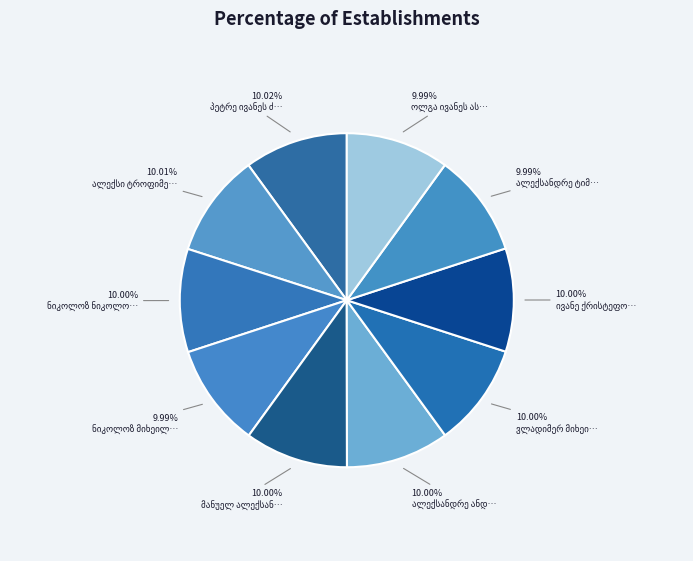

Rank the categories by value from highest to lowest.

პეტრე ივანეს ძე ზაჩინიაევი, ალექსი ტროფიმეს ძე სობჩაკი, ვლადიმერ მიხეილის ძე ვიაზმინი, ივანე ქრისტეფორეს ძე რეილი, ნიკოლოზ ნიკოლოზის ძე ანოხინი, ალექსანდრე ანდრიას ძე სკალევოი, მანუელ ალექსანდრეს ძე პოტიომკინი, ალექსანდრე ტიმოთეს ძე პიკალოვი, ნიკოლოზ მიხეილის ძე ეგოროვი, ოლგა ივანეს ასული გაბულოვა